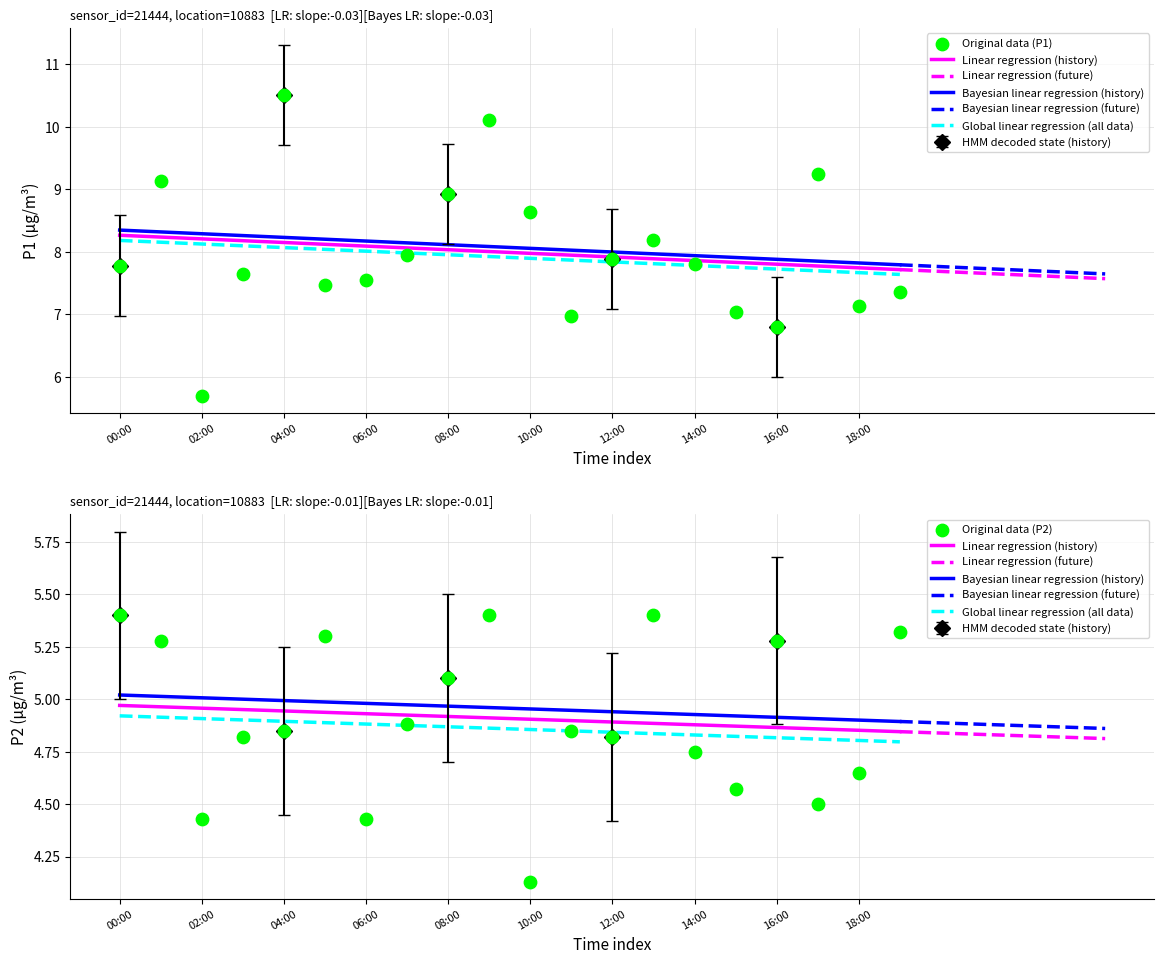

Is the value of P1 at 00:00 greater than the value of P2 at 03:00?

Yes